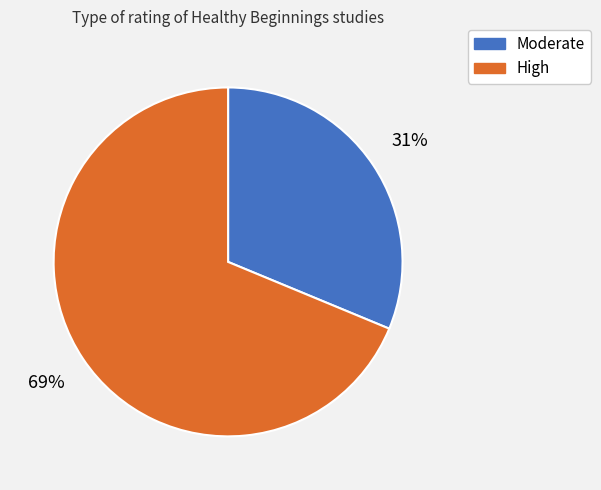

Does any single category account for the majority?

Yes